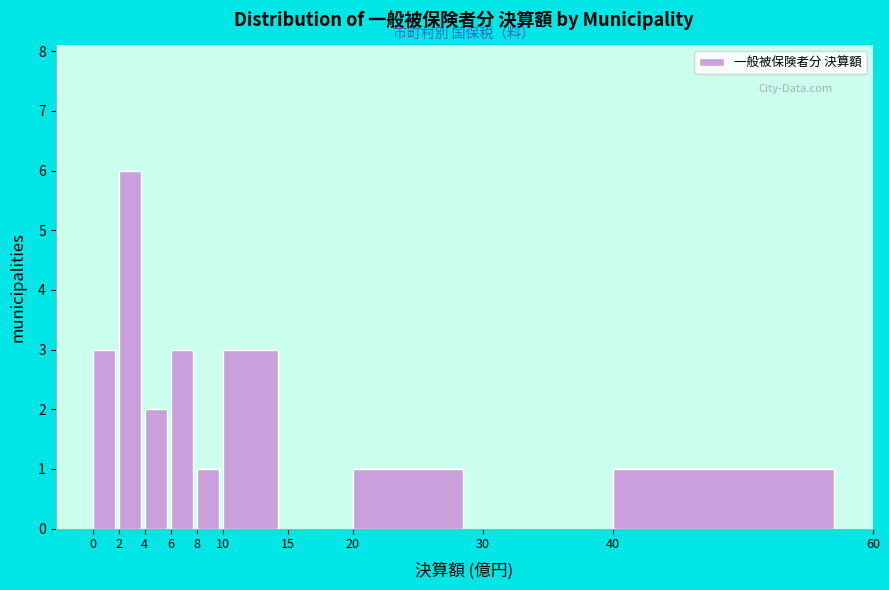

Reading left to right, transcribe this chart: for each bar, give the range it covers on the x-axis and its height. The values are not printed on the chart, so give them approximately, as read against the axis.

0 to 2: 3
2 to 4: 6
4 to 6: 2
6 to 8: 3
8 to 10: 1
10 to 15: 3
15 to 20: 0
20 to 30: 1
30 to 40: 0
40 to 60: 1